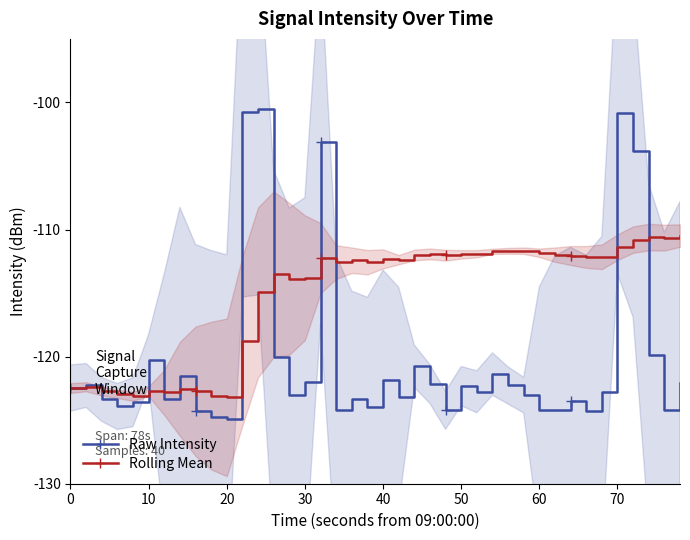

True or false: Raw Intensity has more than 0 interior local peaks.

True